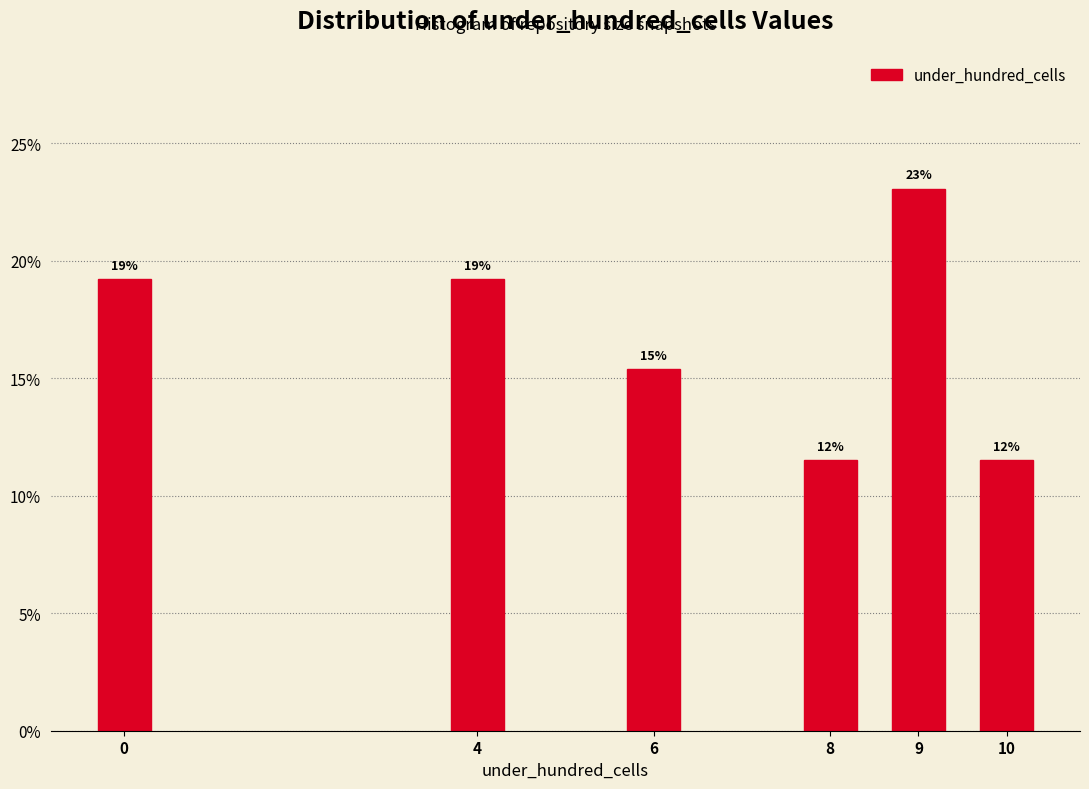

Are the bars horizontal?

No